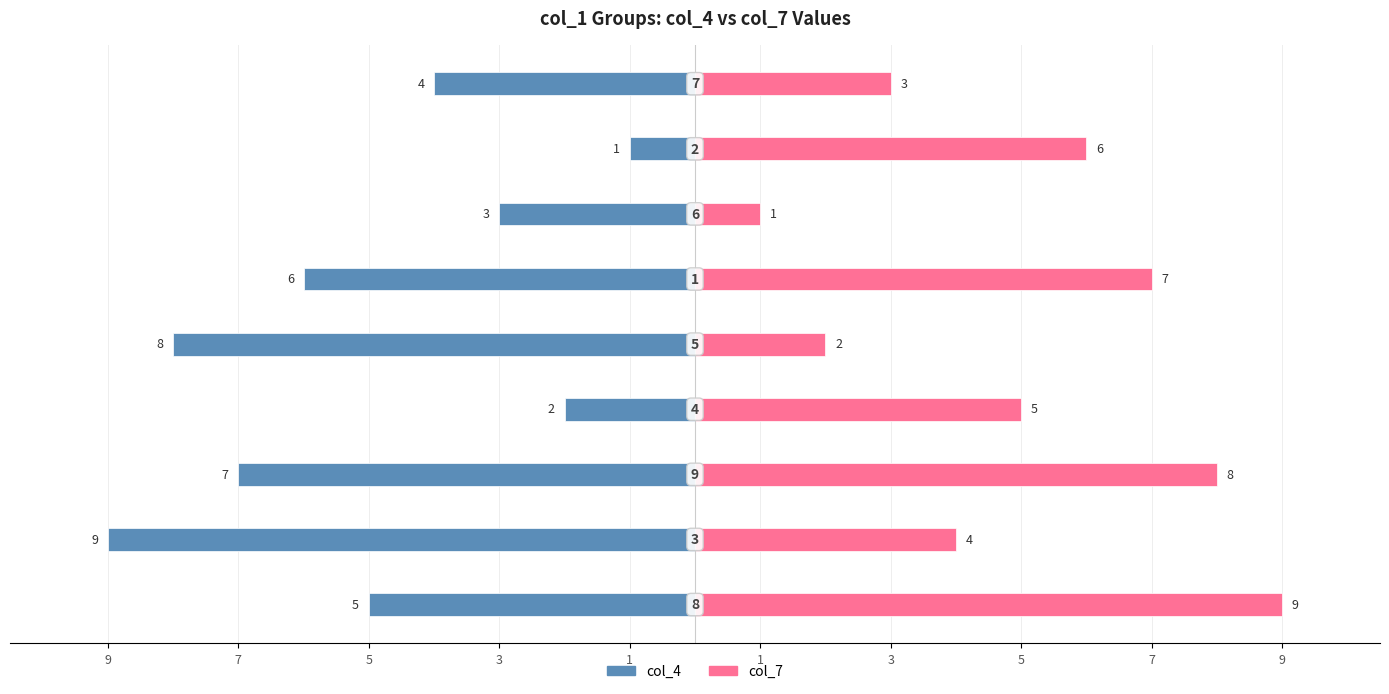

Reading right to left, list all the values displayed in this chart.

col_4: 7=-4	5=-1	3=-3	1=-6	1=-8	3=-2	5=-7	7=-9	9=-5
col_7: 7=3	5=6	3=1	1=7	1=2	3=5	5=8	7=4	9=9